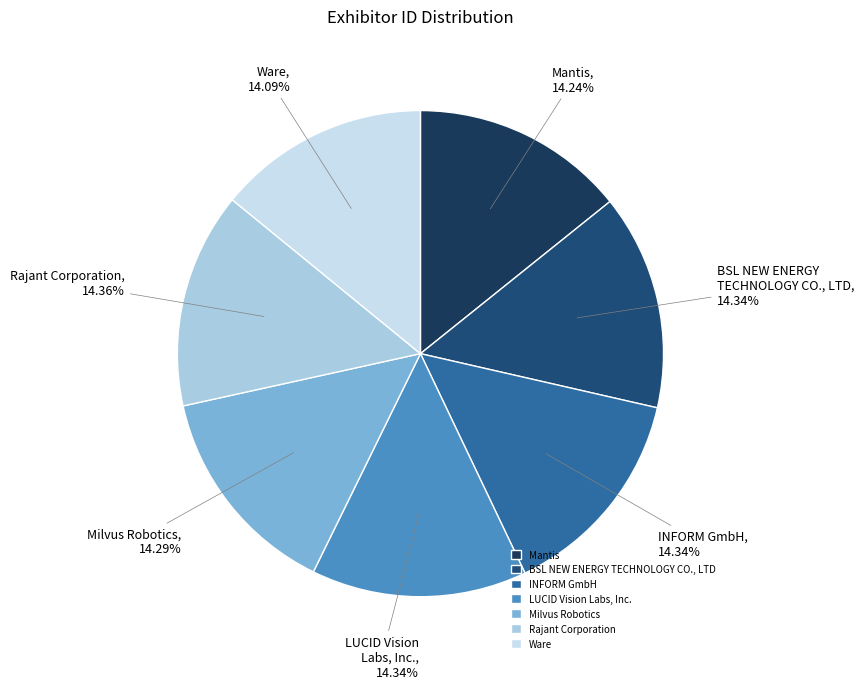

Approximately how many times larger is the value at Milvus Robotics compared to INFORM GmbH?

1.0